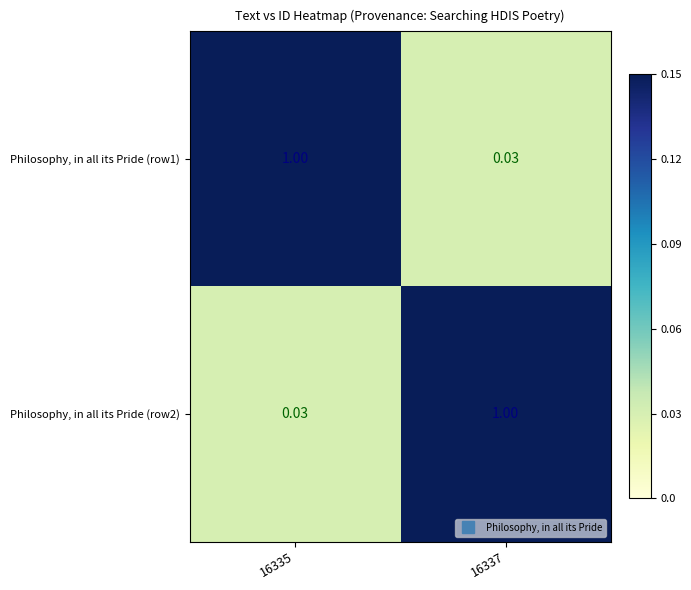

At how many categories does at least one series exceed 0?

2